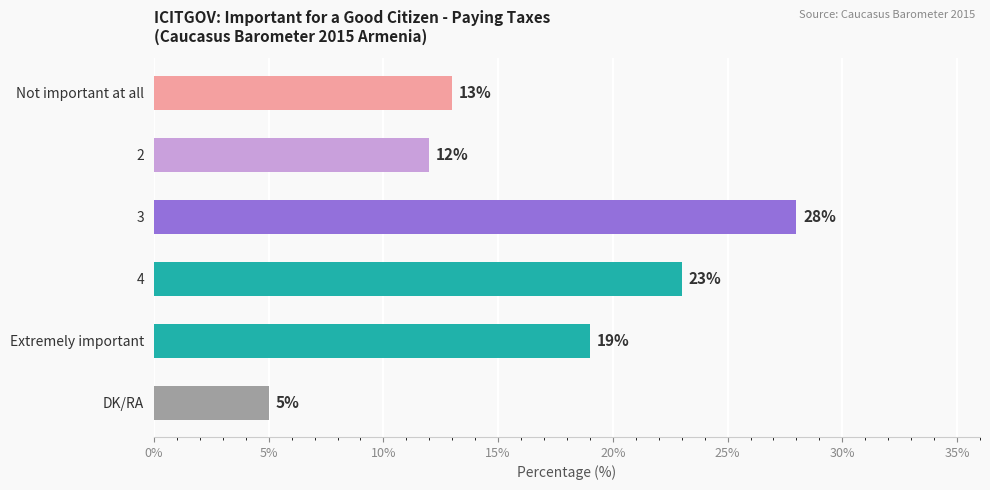

What is the change in value from Not important at all to DK/RA?

-8